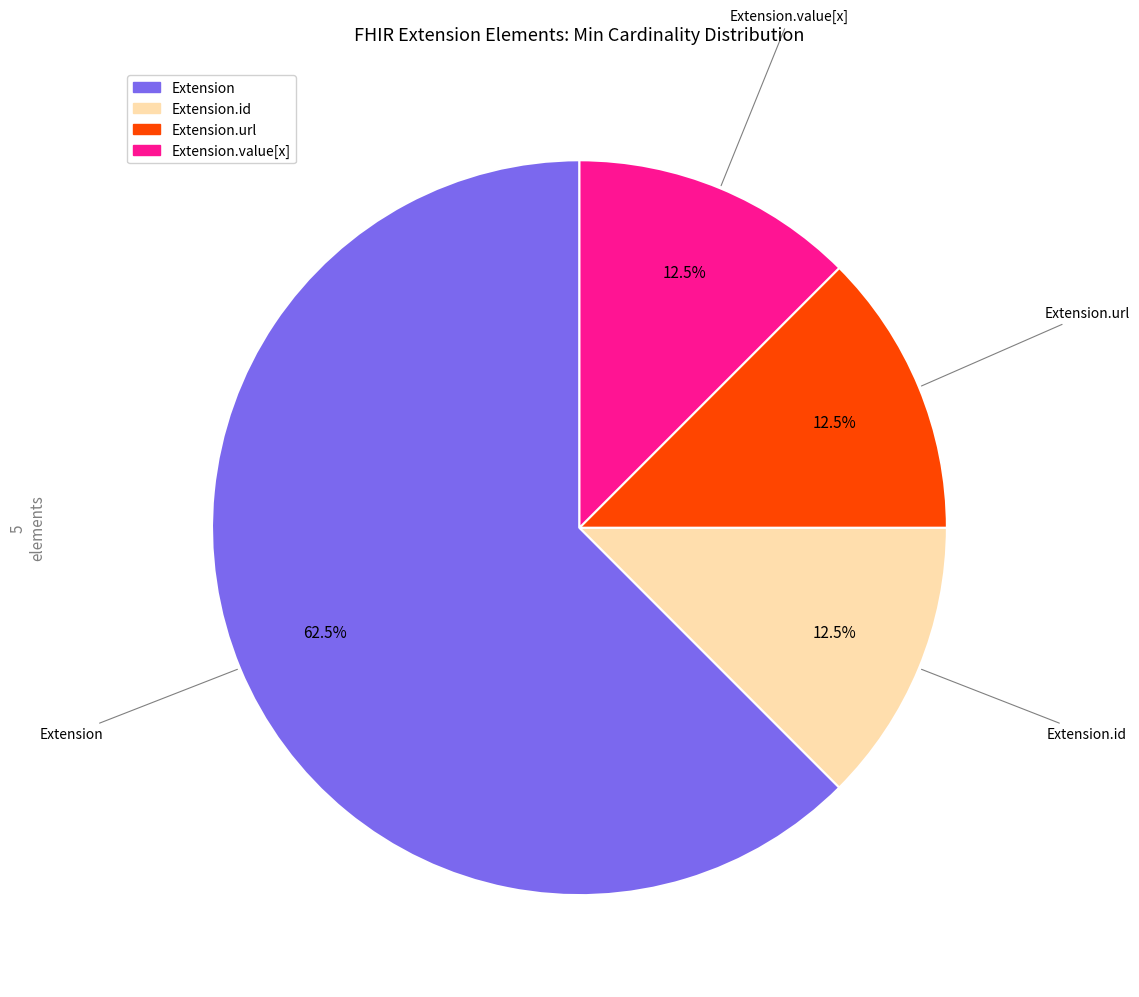

Does any single category account for the majority?

Yes